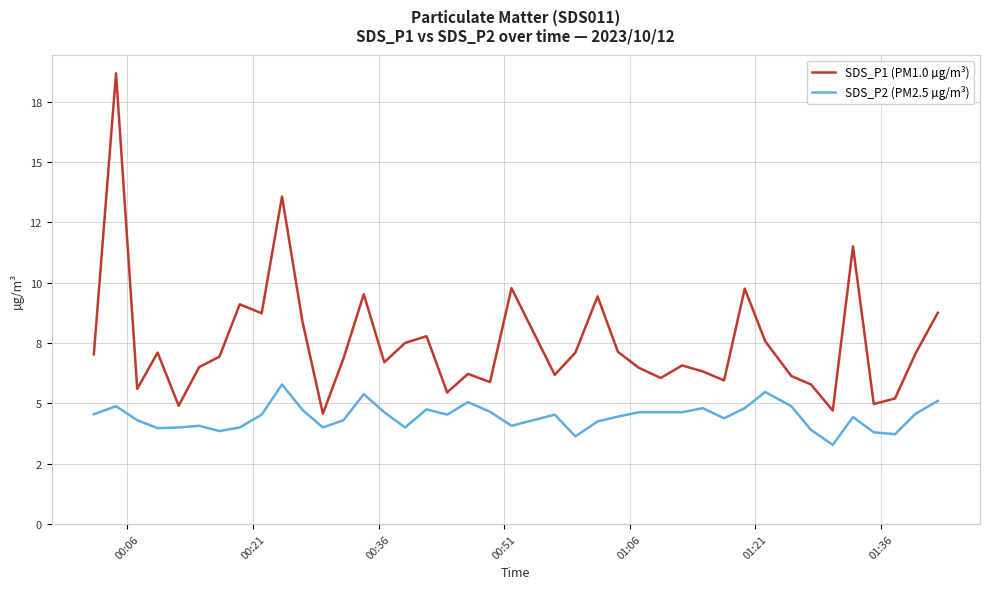

What is the value of the SDS_P1 (PM1.0 µg/m³) point at the 17th from the left?

7.8